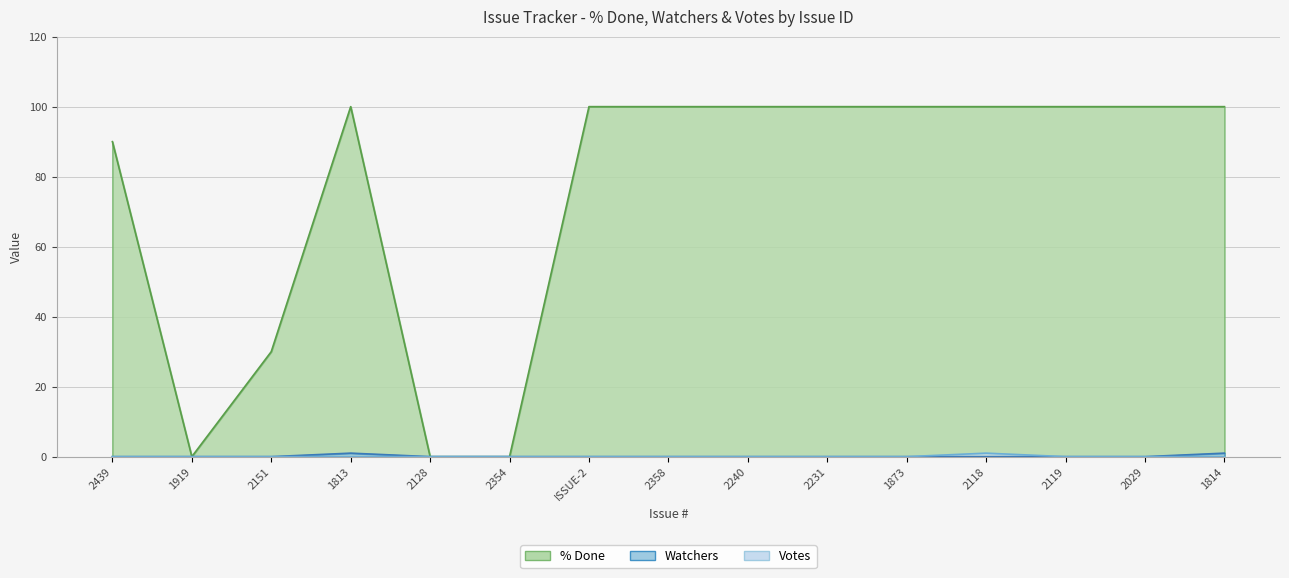

Which series changed the most between 2358 and 1814?

Watchers